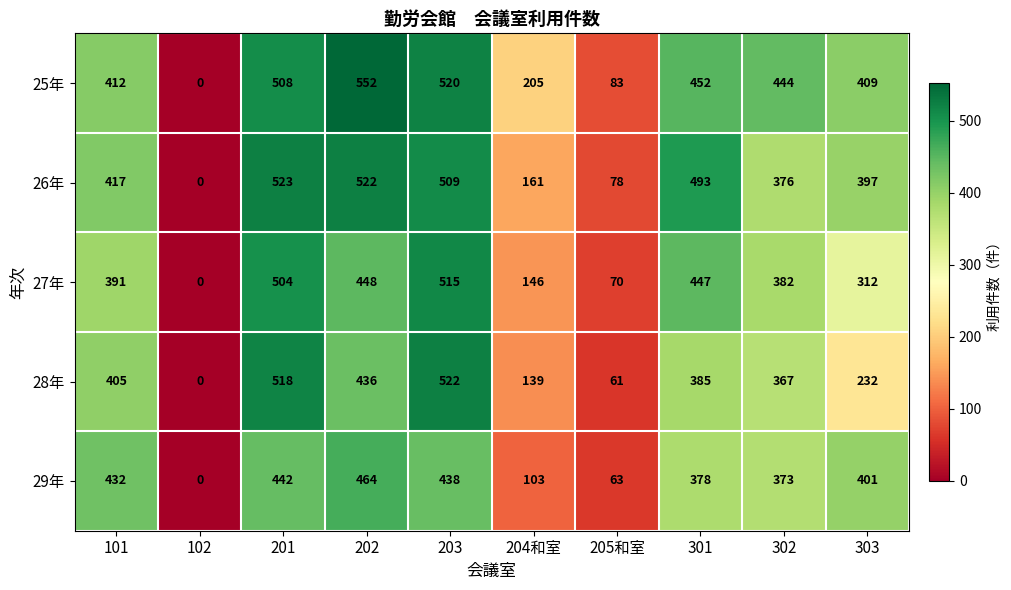

Which series changed the most between 102 and 201?

26年